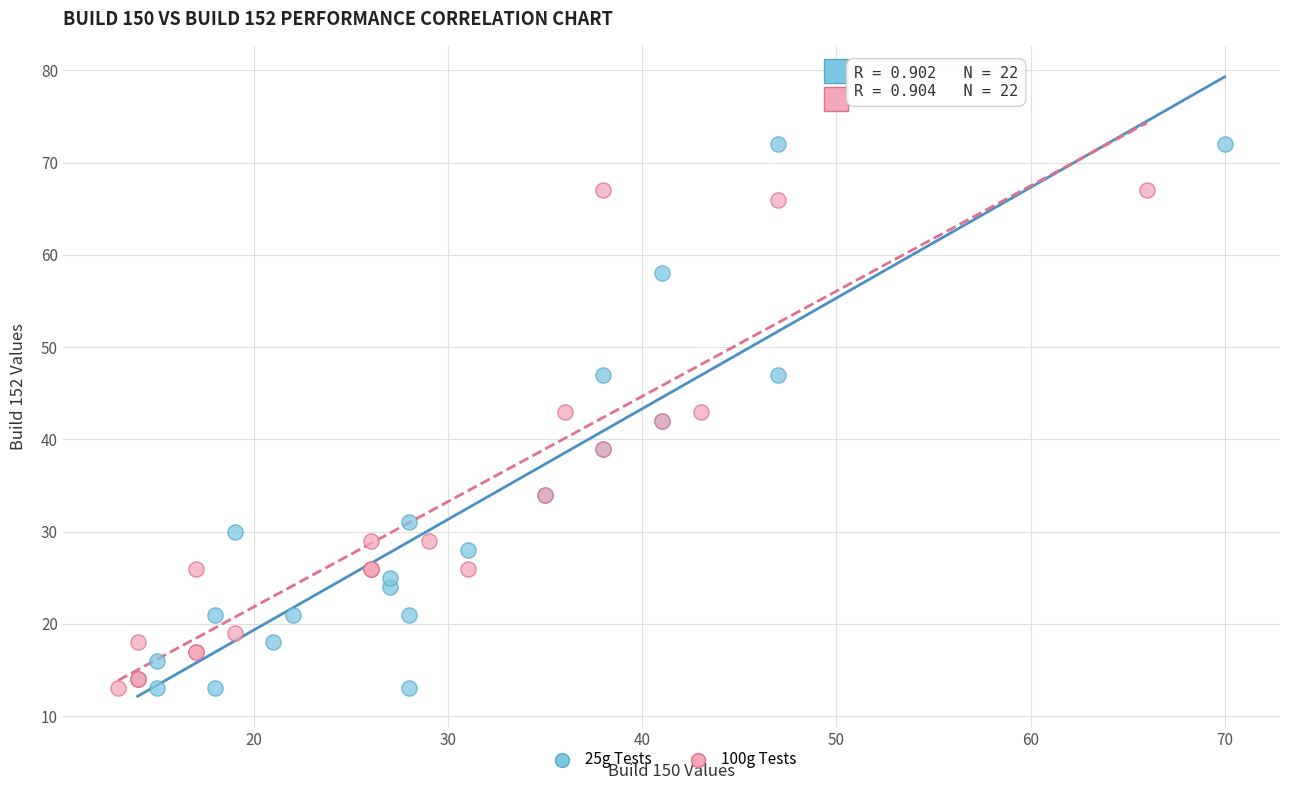

Which series reaches the maximum Y coordinate?

25g Tests